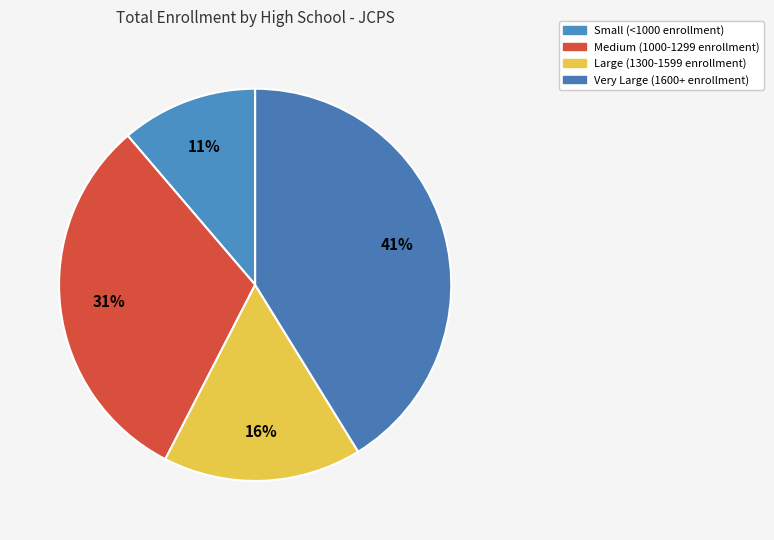

How many segments does this pie chart have?

4